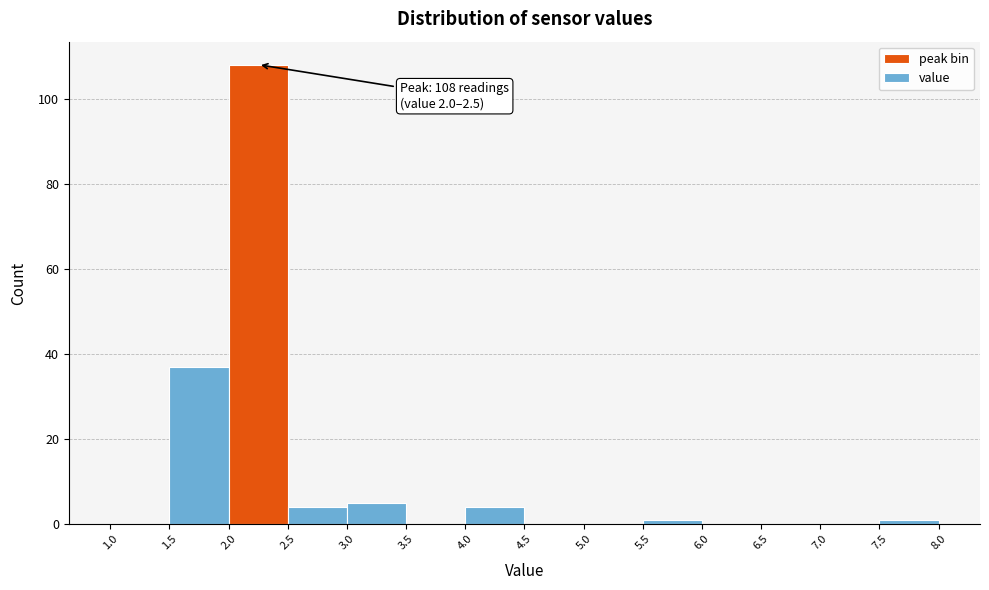

Which range on the x-axis has the tallest bar?

2.0 to 2.5